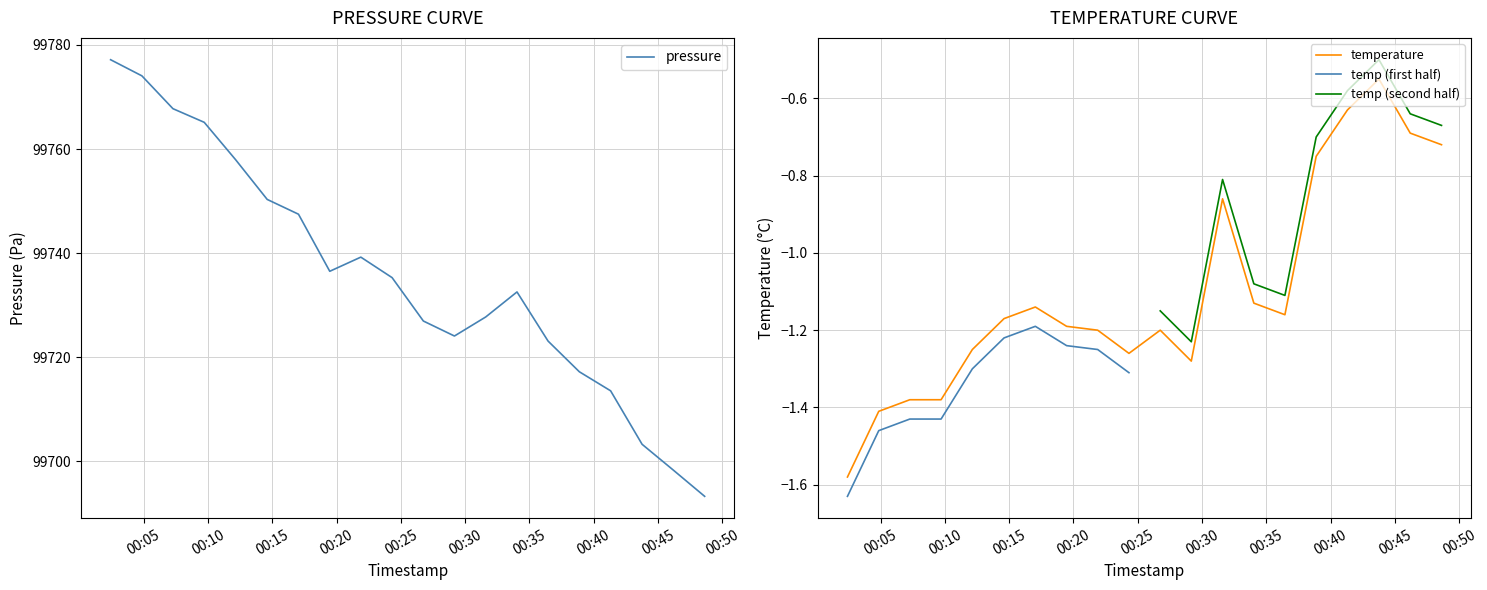

Reading right to left, what are all the values shown in this chart?

pressure: 2023-02-13T00:48:38=99693.2	2023-02-13T00:46:12=99698.3	2023-02-13T00:43:46=99703.2	2023-02-13T00:41:19=99713.5	2023-02-13T00:38:53=99717.2	2023-02-13T00:36:27=99723.1	2023-02-13T00:34:02=99732.5	2023-02-13T00:31:36=99727.7	2023-02-13T00:29:10=99724.1	2023-02-13T00:26:45=99726.9	2023-02-13T00:24:19=99735.3	2023-02-13T00:21:53=99739.2	2023-02-13T00:19:28=99736.5	2023-02-13T00:17:02=99747.5	2023-02-13T00:14:36=99750.3	2023-02-13T00:12:08=99758.0	2023-02-13T00:09:42=99765.1	2023-02-13T00:07:16=99767.8	2023-02-13T00:04:51=99774.1	2023-02-13T00:02:25=99777.2
temperature: 2023-02-13T00:48:38=-0.7	2023-02-13T00:46:12=-0.7	2023-02-13T00:43:46=-0.6	2023-02-13T00:41:19=-0.6	2023-02-13T00:38:53=-0.8	2023-02-13T00:36:27=-1.2	2023-02-13T00:34:02=-1.1	2023-02-13T00:31:36=-0.9	2023-02-13T00:29:10=-1.3	2023-02-13T00:26:45=-1.2	2023-02-13T00:24:19=-1.3	2023-02-13T00:21:53=-1.2	2023-02-13T00:19:28=-1.2	2023-02-13T00:17:02=-1.1	2023-02-13T00:14:36=-1.2	2023-02-13T00:12:08=-1.2	2023-02-13T00:09:42=-1.4	2023-02-13T00:07:16=-1.4	2023-02-13T00:04:51=-1.4	2023-02-13T00:02:25=-1.6